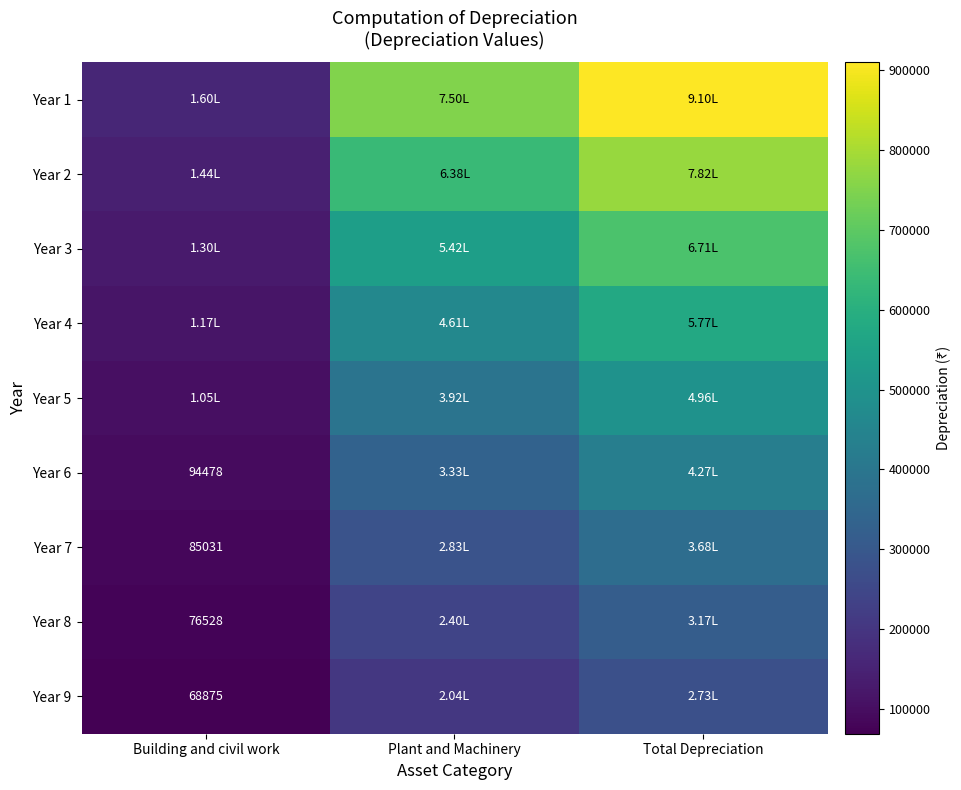

What is the minimum value for Year 6?

94478.4